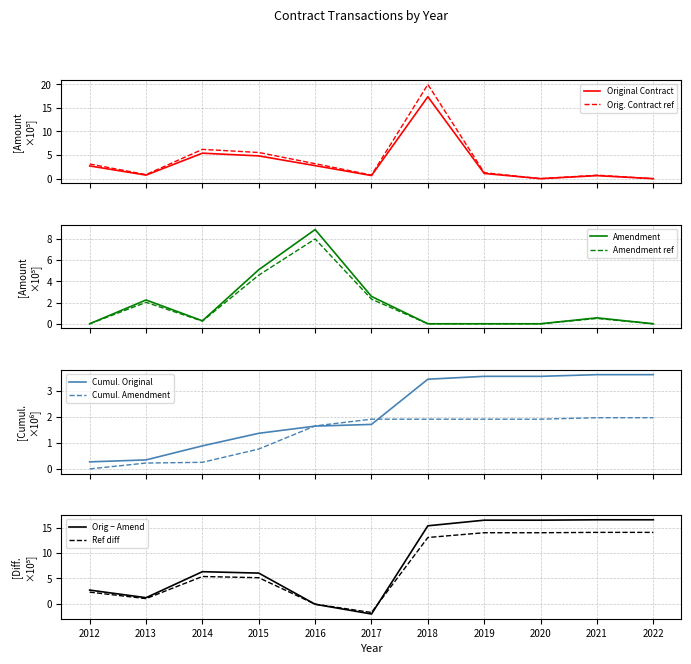

Which category has the lowest value across all series?

2020